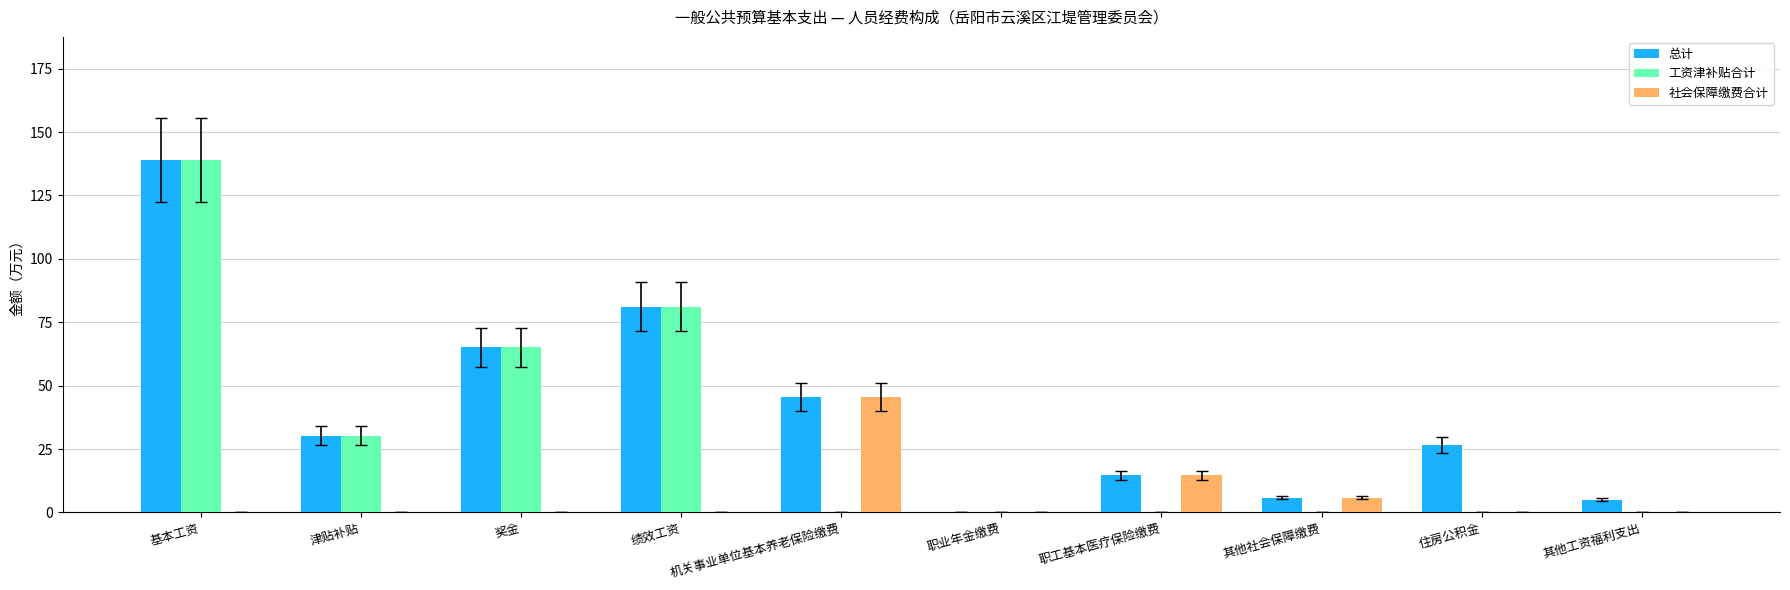

Which series has the largest total across all categories?

总计